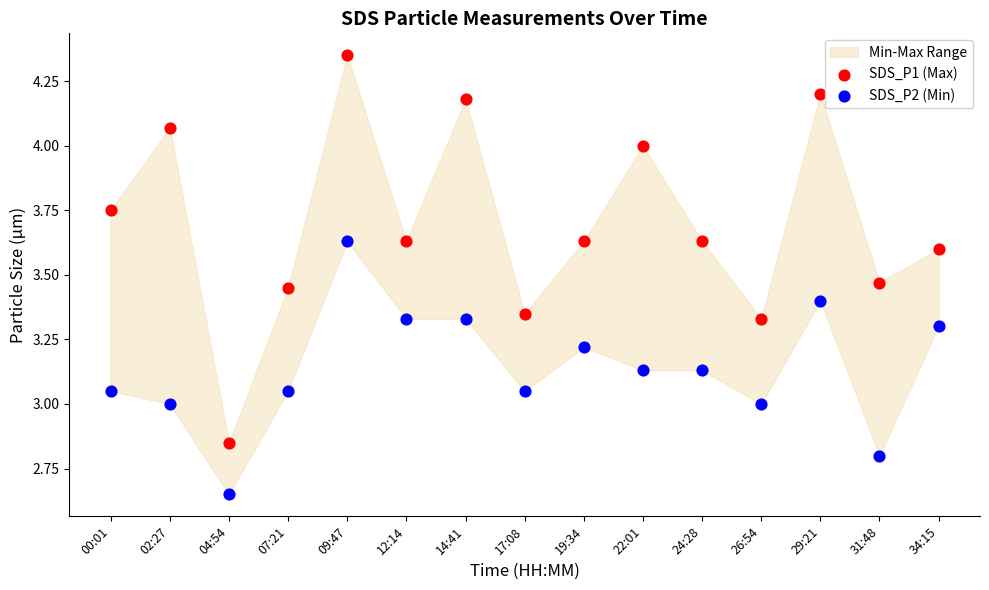

Which series reaches the minimum Y coordinate?

SDS_P2 (Min)